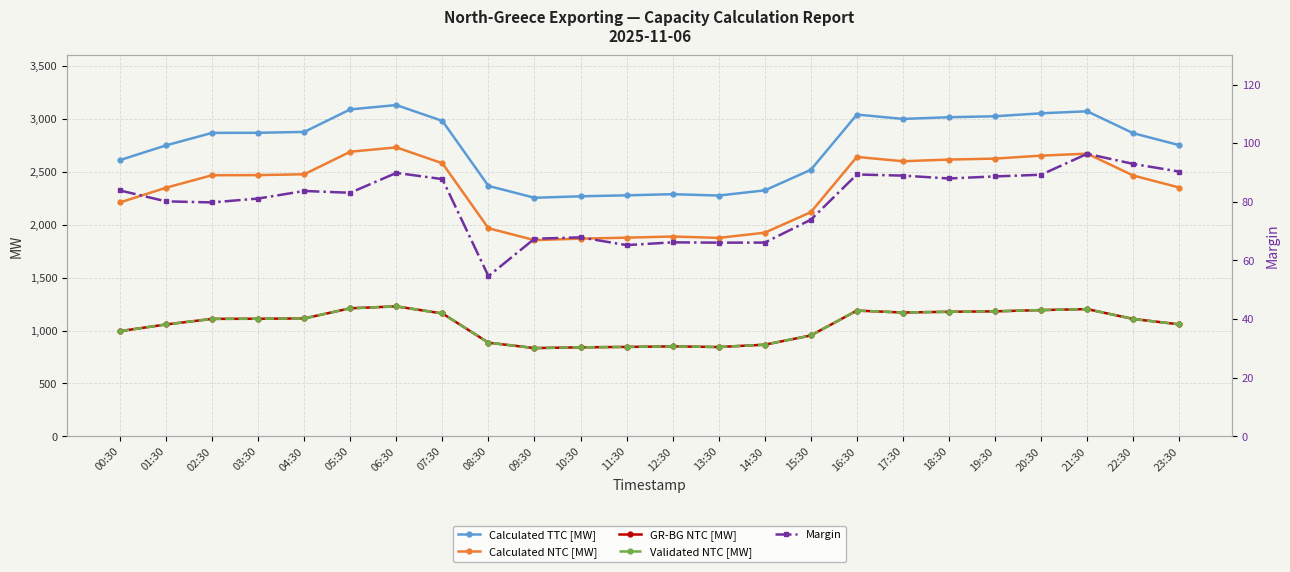

Reading right to left, what are all the values shown in this chart?

Calculated TTC [MW]: 2751.0	2864.0	3071.0	3052.0	3024.0	3015.0	2999.0	3040.0	2518.0	2324.0	2275.0	2288.0	2277.0	2268.0	2254.0	2366.0	2980.0	3130.0	3089.0	2876.0	2868.0	2867.0	2749.0	2610.0
Calculated NTC [MW]: 2351.0	2464.0	2671.0	2652.0	2624.0	2615.0	2599.0	2640.0	2118.0	1924.0	1875.0	1888.0	1877.0	1868.0	1854.0	1966.0	2580.0	2730.0	2689.0	2476.0	2468.0	2467.0	2349.0	2210.0
GR-BG NTC [MW]: 1058.0	1109.0	1202.0	1193.0	1181.0	1177.0	1170.0	1188.0	953.0	866.0	844.0	850.0	845.0	841.0	834.0	885.0	1161.0	1228.0	1210.0	1114.0	1111.0	1110.0	1057.0	994.0
Validated NTC [MW]: 1058.0	1109.0	1202.0	1193.0	1181.0	1177.0	1170.0	1188.0	953.0	866.0	844.0	850.0	845.0	841.0	834.0	885.0	1161.0	1228.0	1210.0	1114.0	1111.0	1110.0	1057.0	994.0
Margin: 90.3	93.0	96.4	89.2	88.7	88.0	89.0	89.3	73.9	66.1	66.1	66.2	65.2	67.9	67.4	54.7	87.8	89.9	83.1	83.7	81.1	79.8	80.2	83.9